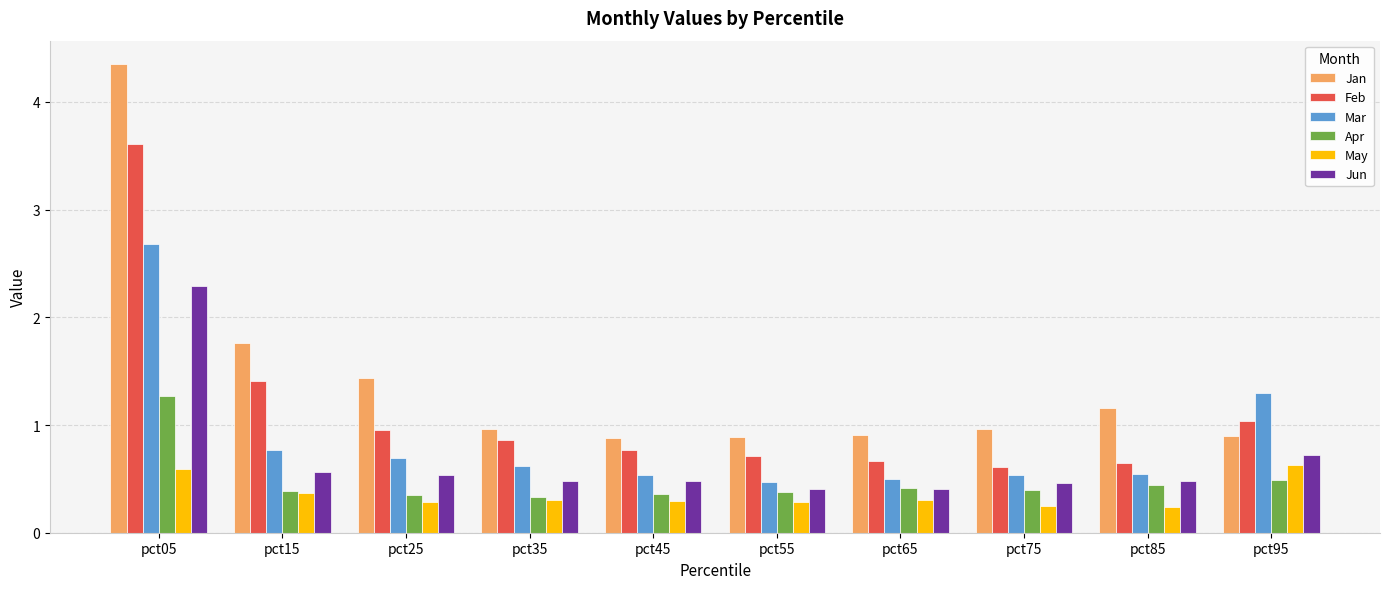

Between pct15 and pct75, which series saw the biggest shift?

Feb